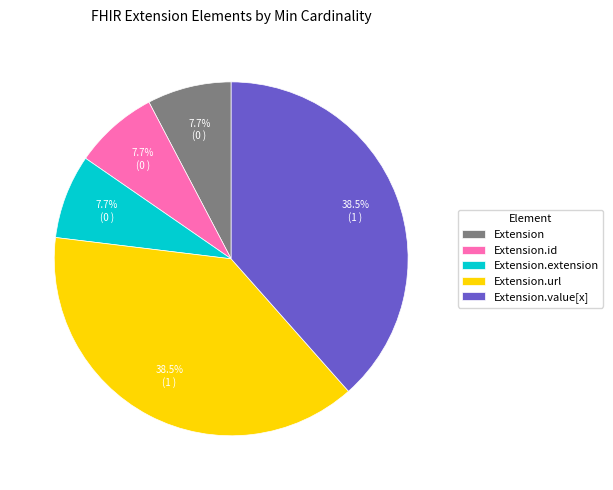

Does Extension represent more than half of the total?

No